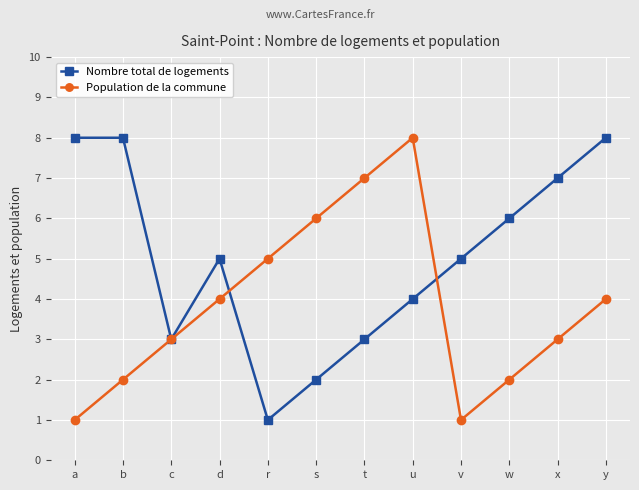

What is the value of the Population de la commune point at the 2nd from the left?

2